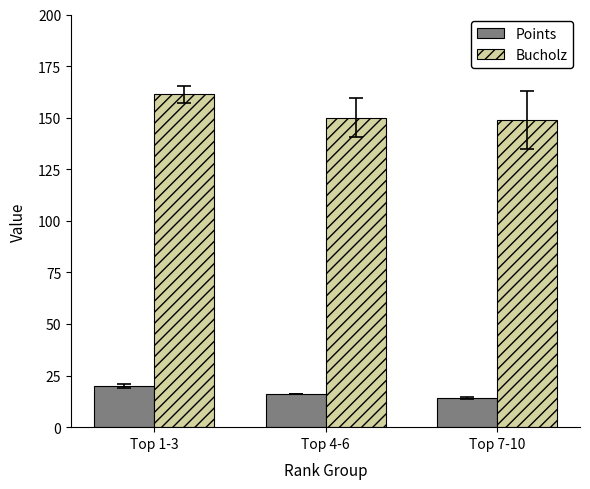

What is the lowest value of the Points series?

14.0